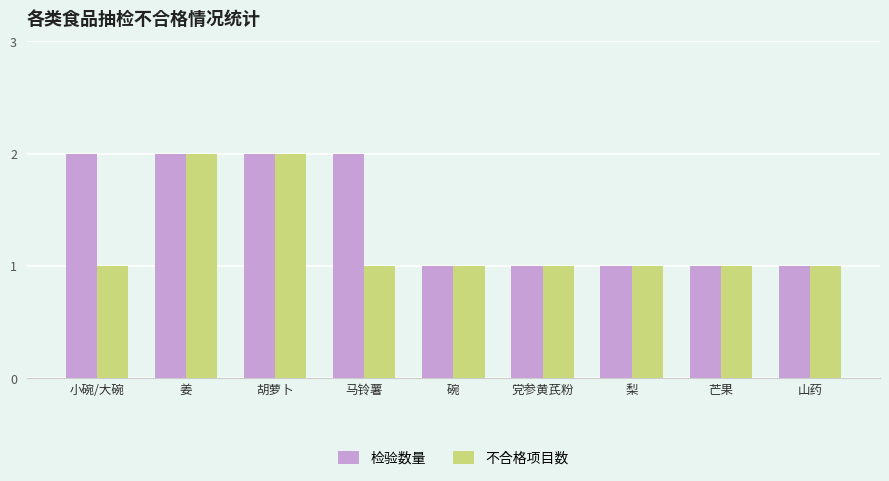

What is the highest value of the 检验数量 series?

2